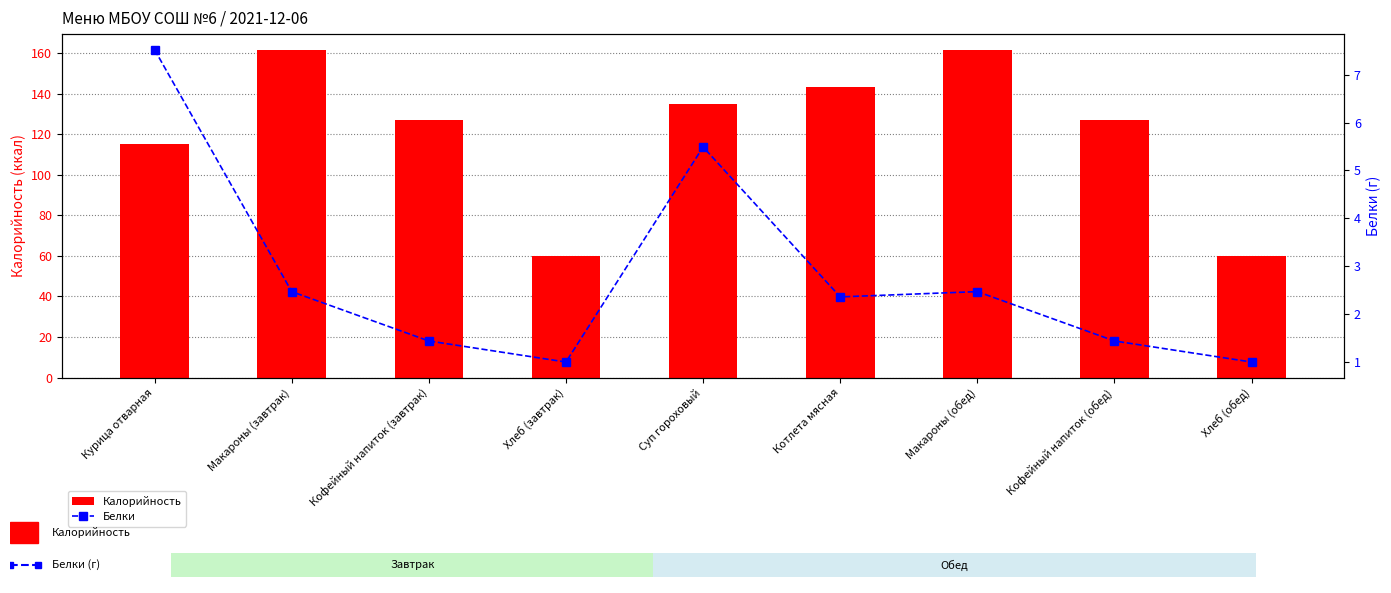

List the series in order of their overall mean, lowest first.

Белки, Калорийность